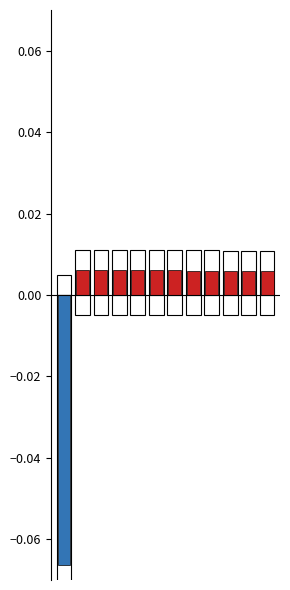

Is the value of Positive at 11 greater than the value of Negative at 6?

Yes